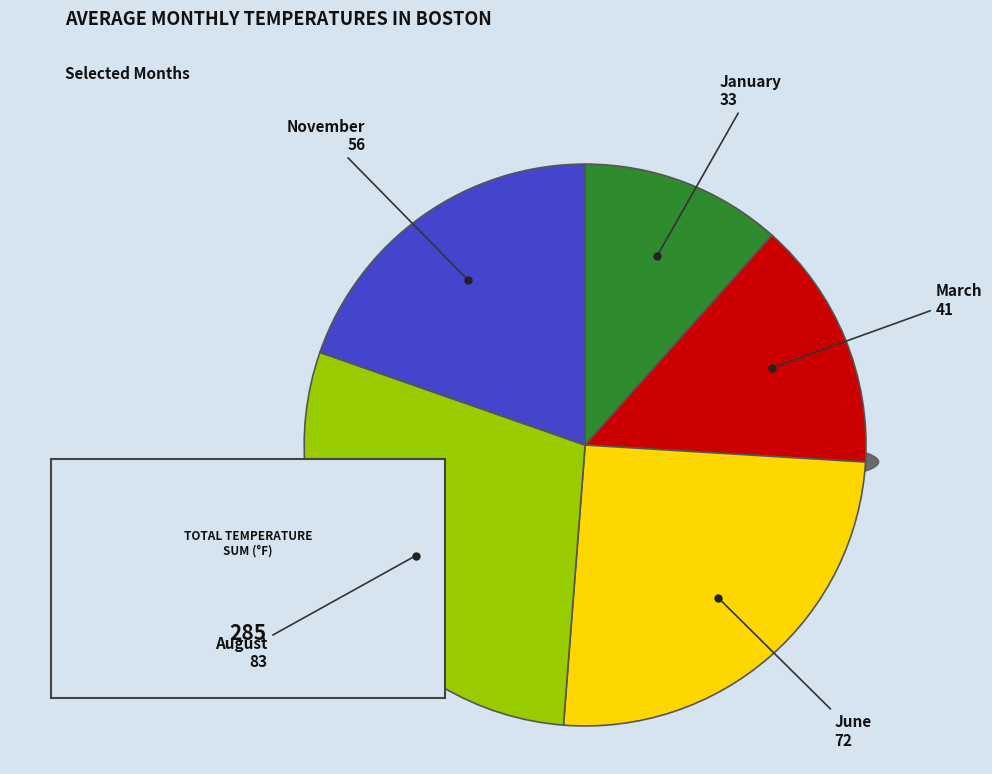

What is the total percentage of January and March?

26.0%